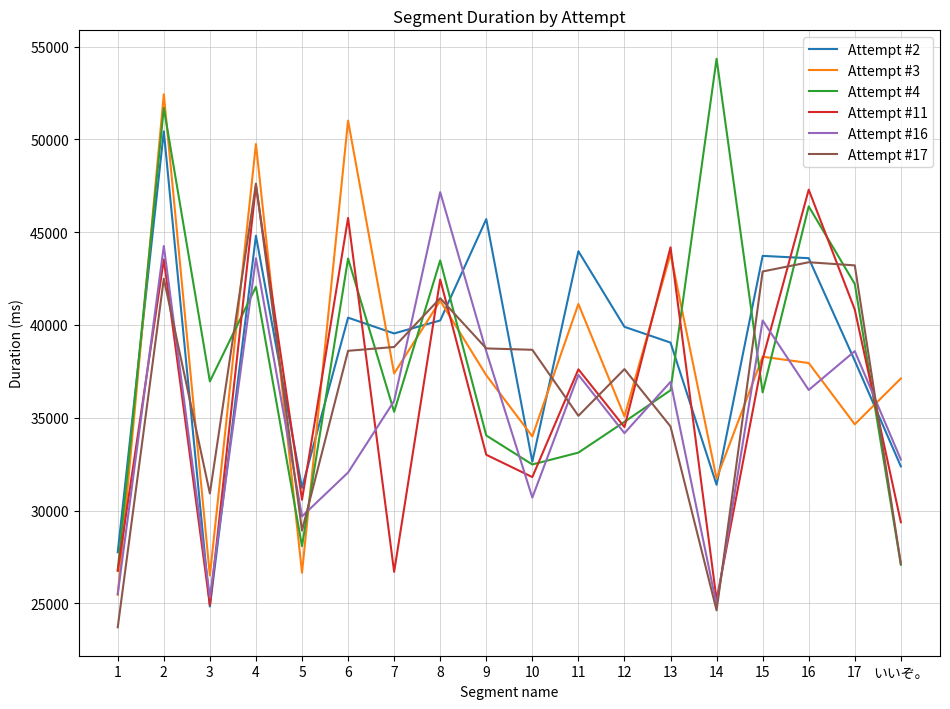

The Attempt #3 series shows 24096 at 2. True or false?

False